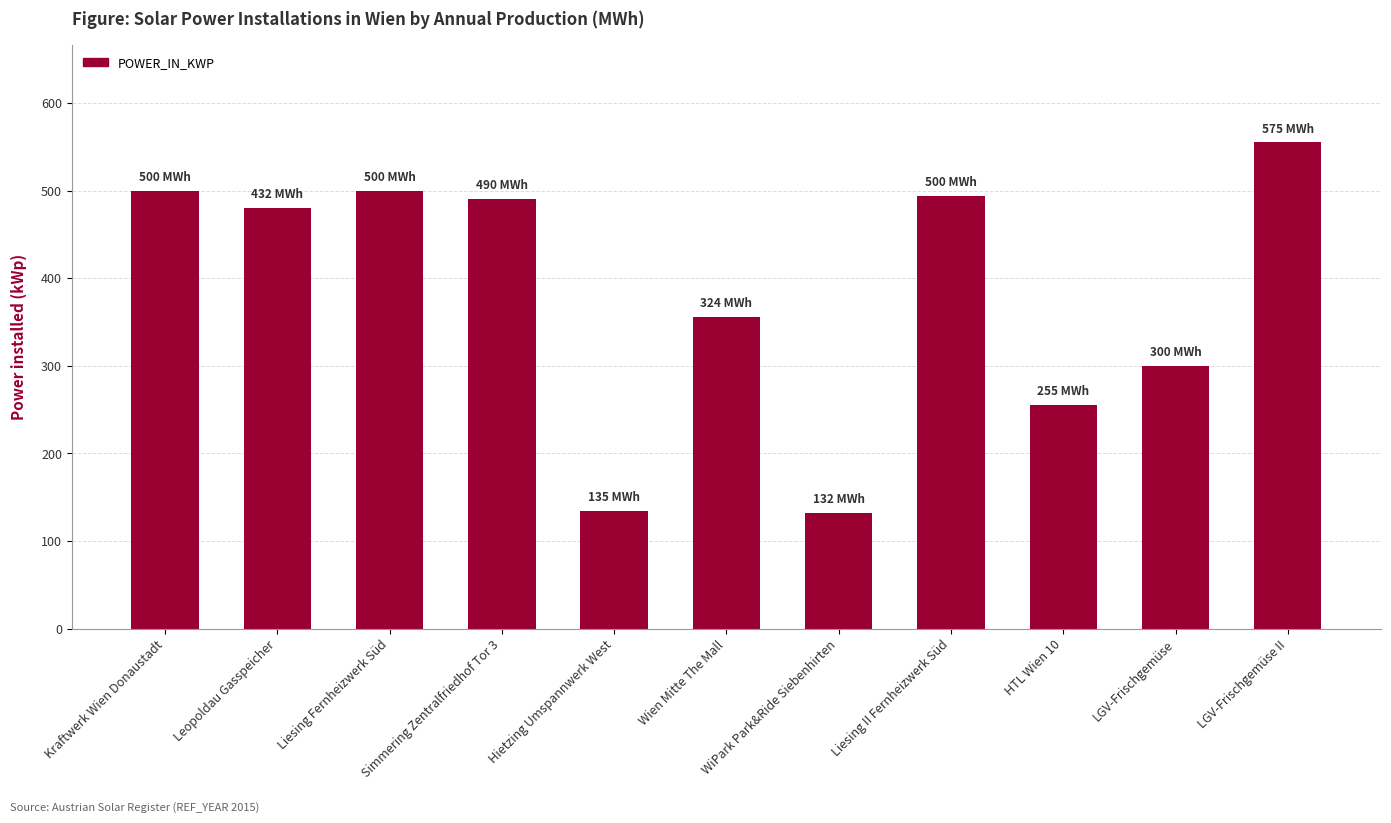

The value at Hietzing Umspannwerk West is 56.7. True or false?

False